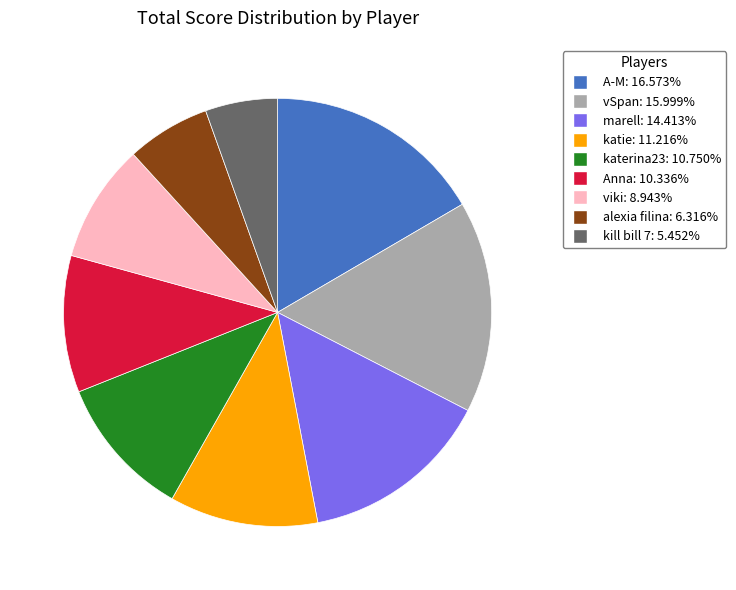

What is the ratio of the value at Anna to the value at katie?

0.9